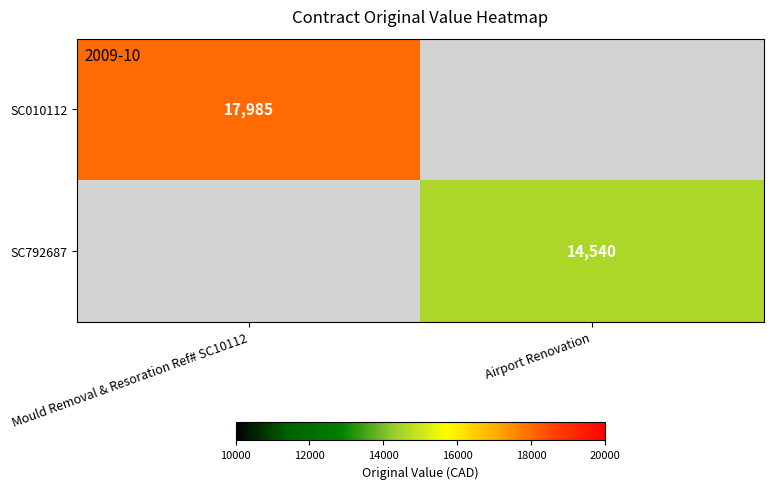

The value of SC792687 at Airport Renovation is 7889. True or false?

False